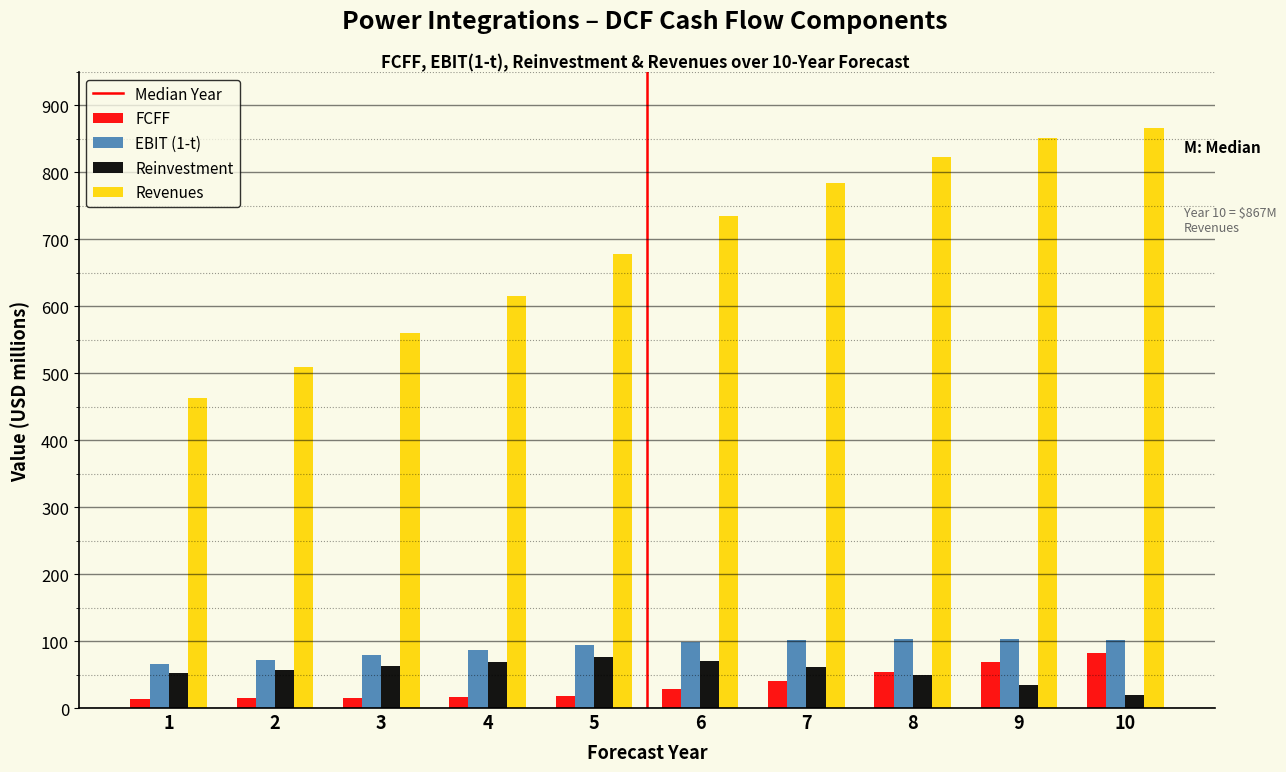

Which series has the largest total across all categories?

Revenues